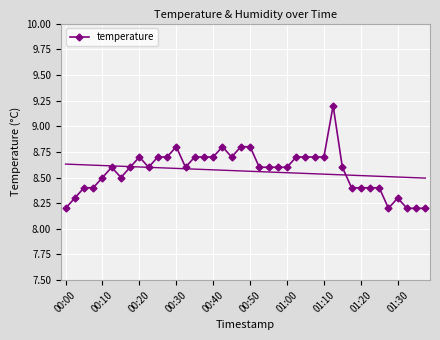

How many temperature values are between 8 and 9?

39